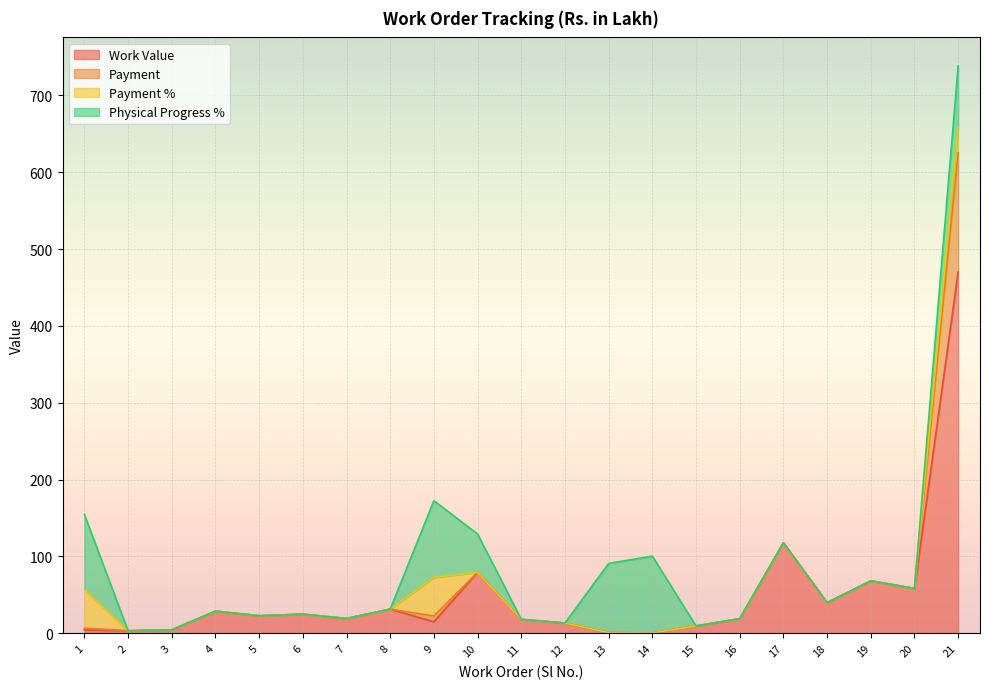

The value of Physical Progress % at 8 is 0.0. True or false?

True